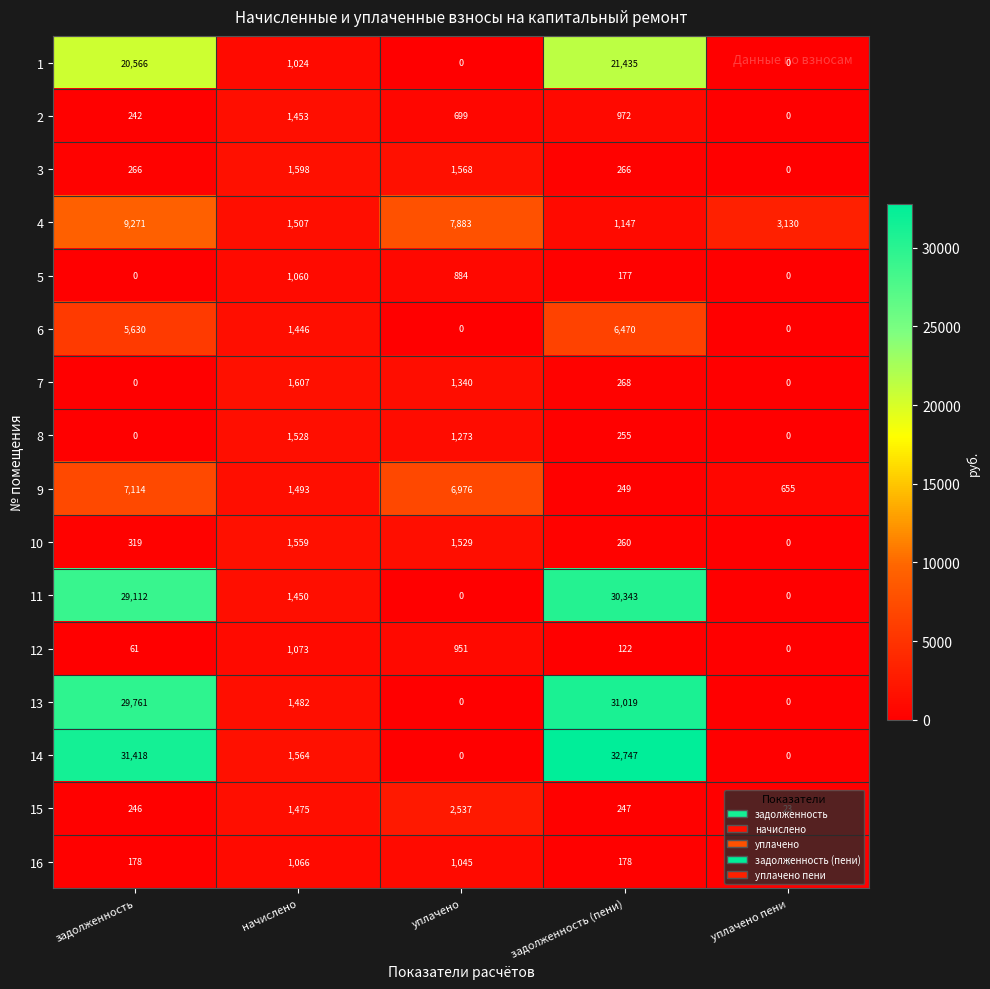

Which series changed the most between задолженность and начислено?

14